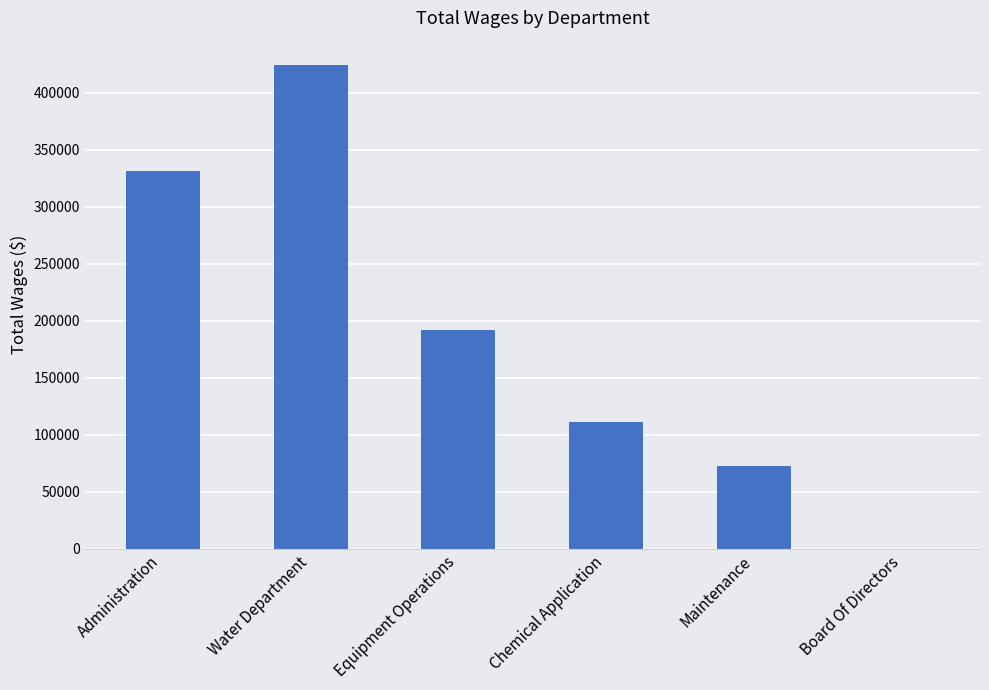

Reading right to left, list all the values displayed in this chart.

Board Of Directors=0	Maintenance=72328	Chemical Application=110970	Equipment Operations=191881	Water Department=424604	Administration=331643